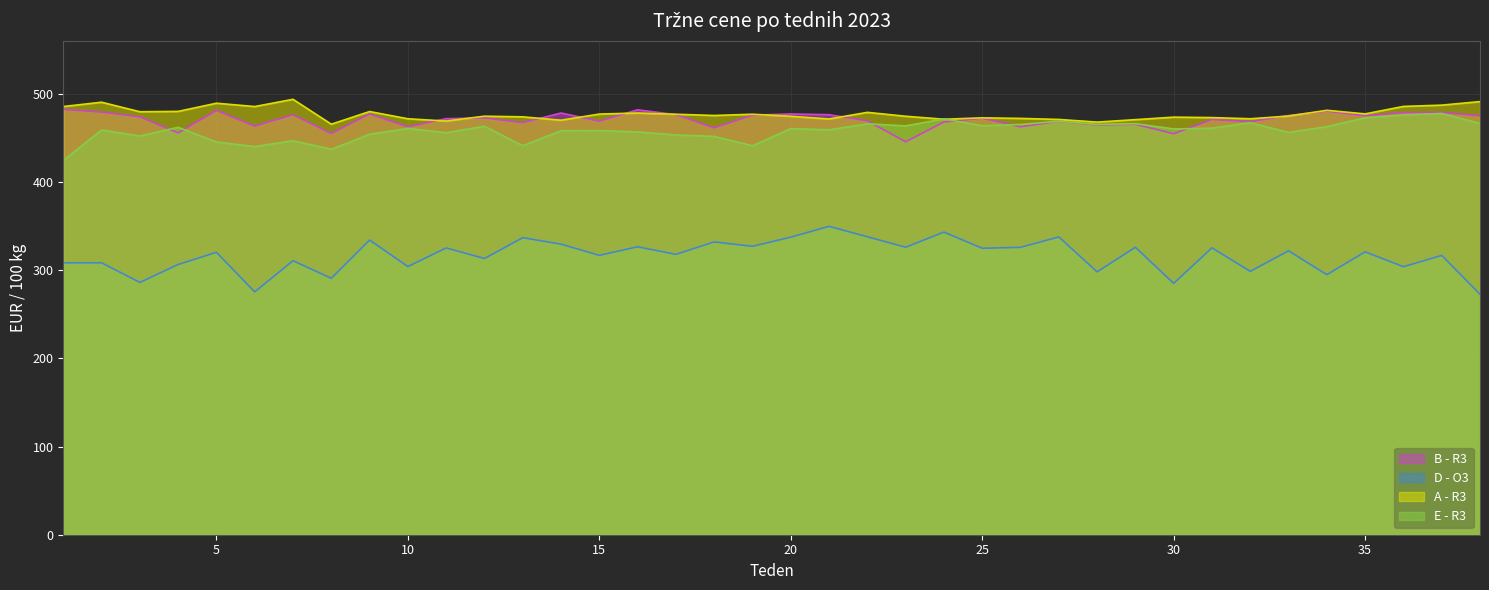

After their last crossing, which series has the higher values: A - R3 or B - R3?

A - R3